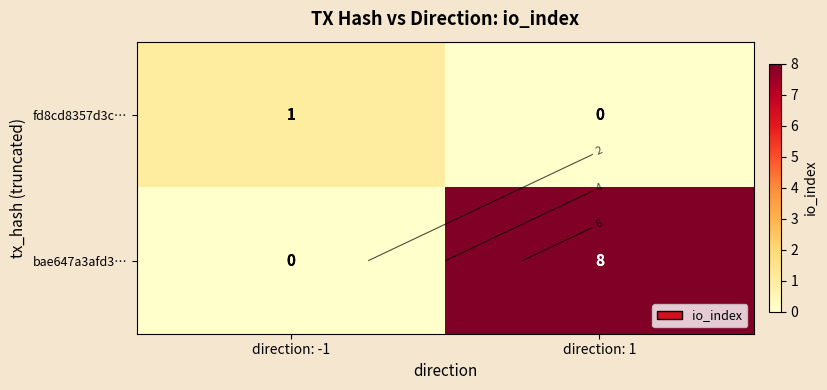

Count the number of data series in this chart.

2